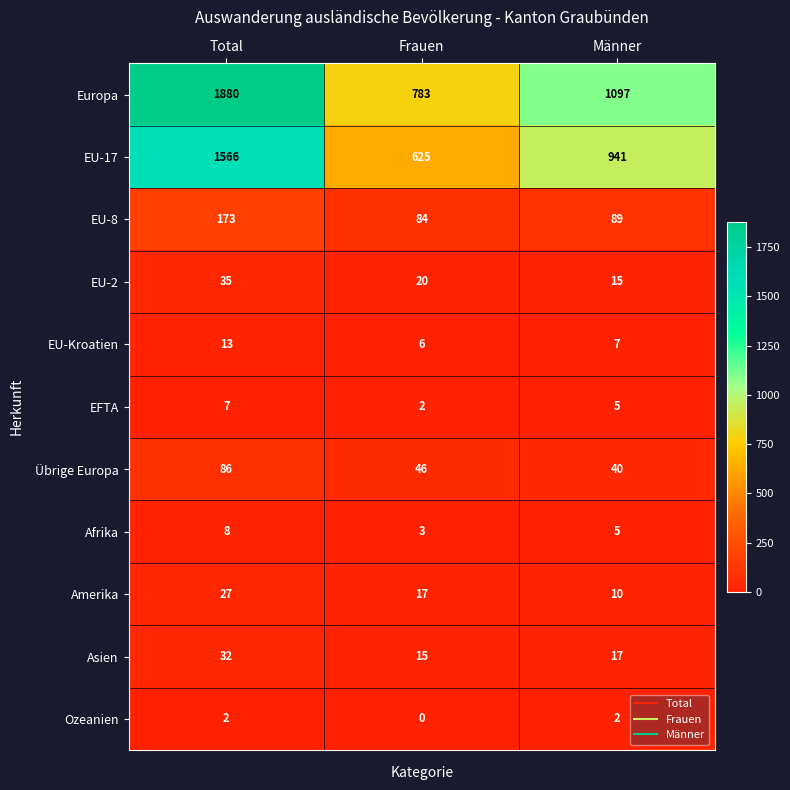

What is the difference between the Asien values at Total and Männer?

15